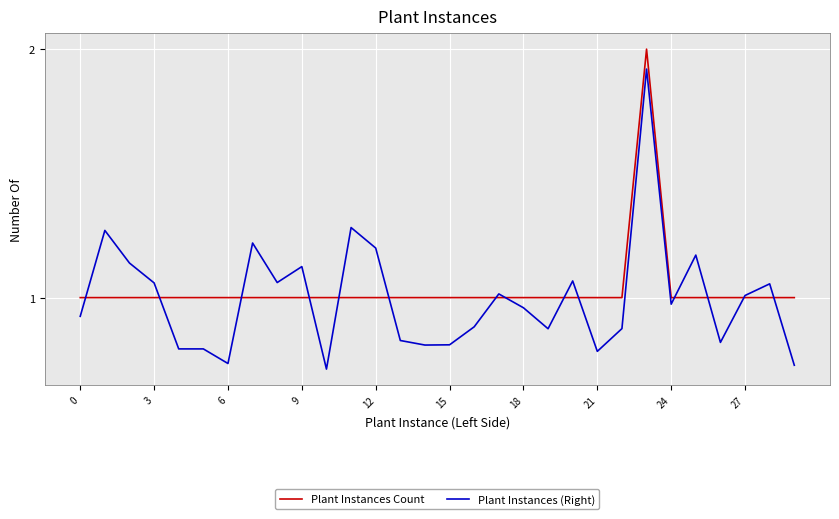

How many series are shown in this chart?

2